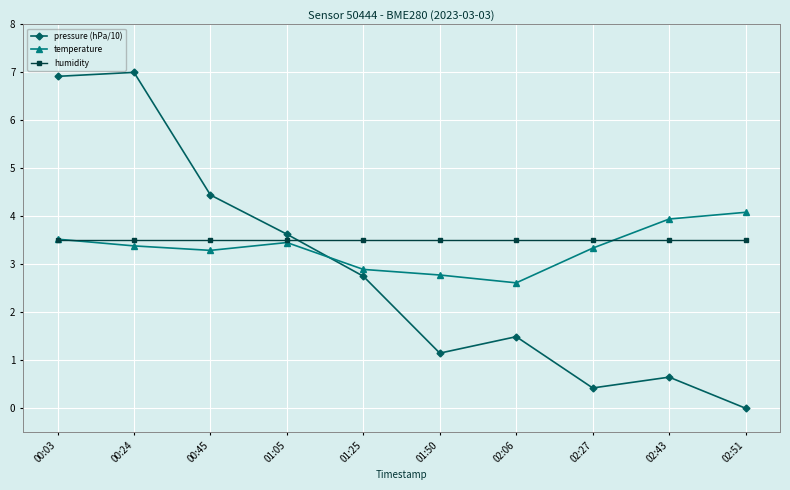

At which label is pressure (hPa/10) closest to 3?

01:25